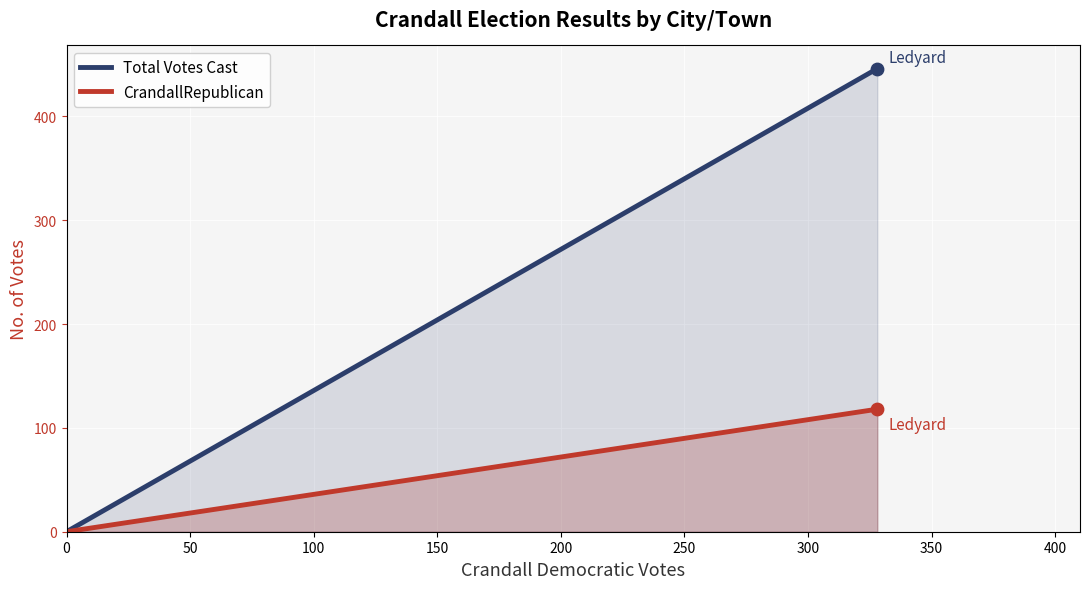

Which series contains the highest Y value?

Total Votes Cast